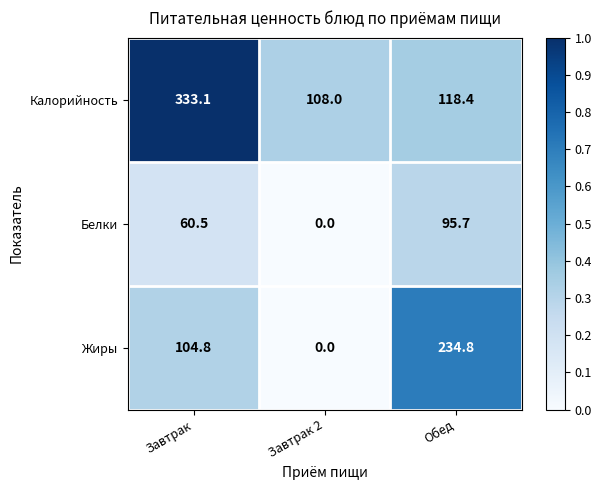

Rank the series at Обед from lowest to highest value.

Белки, Калорийность, Жиры